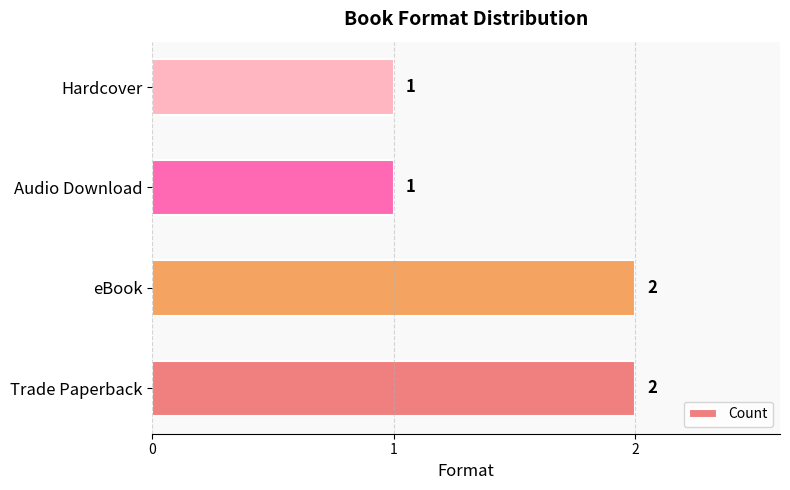

What is the average value?

2